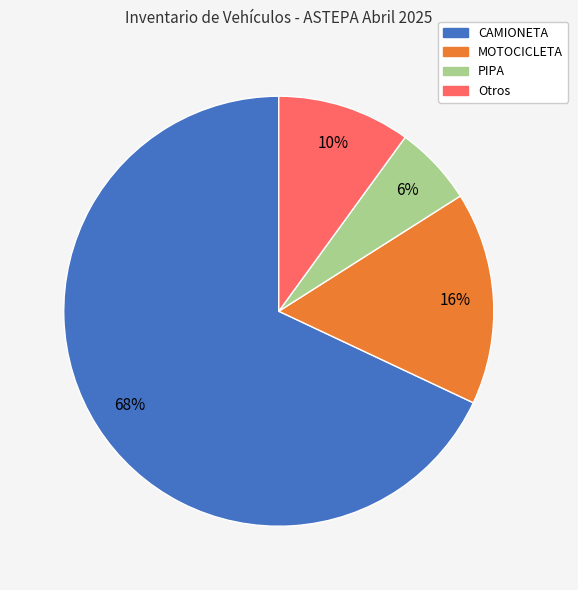

To the nearest percent, what percentage of the pie is MOTOCICLETA?

16%